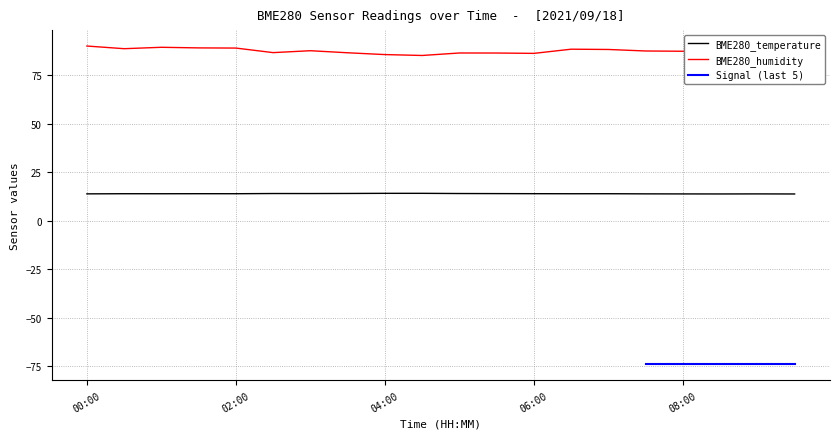

What is the label of the 14th point from the right?

03:00